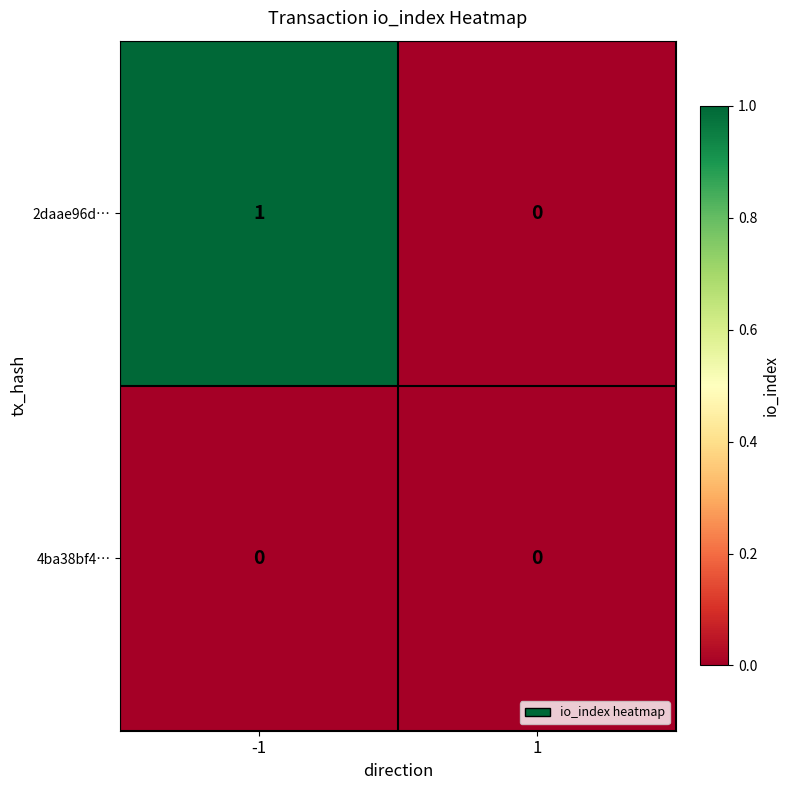

Between -1 and 1, which series saw the biggest shift?

2daae96d…